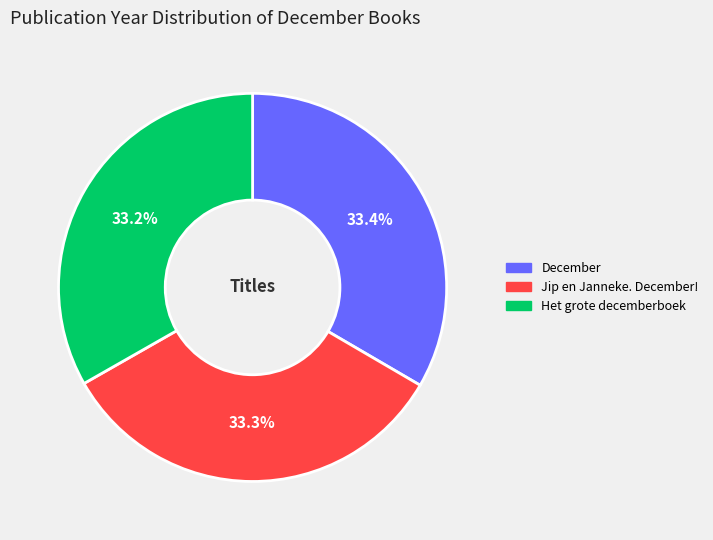

Approximately how many times larger is the value at Het grote decemberboek compared to December?

1.0